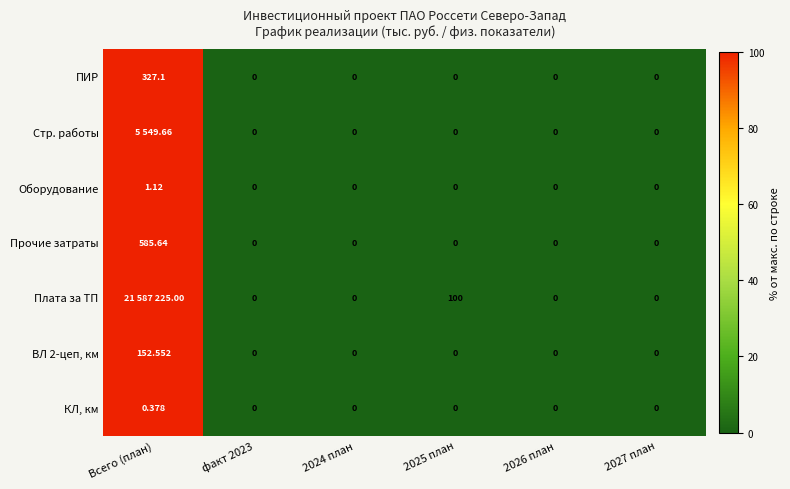

At which category is the sum across all series the highest?

Всего (план)